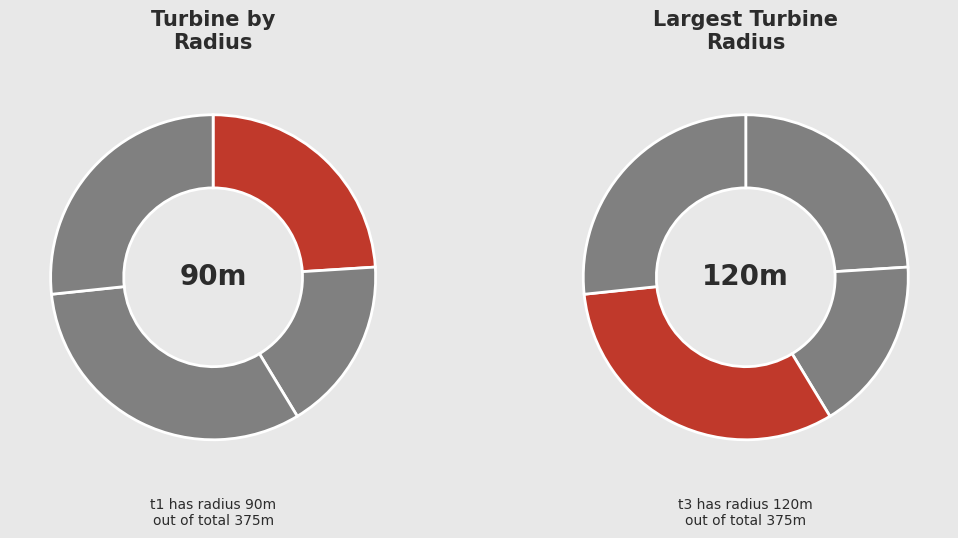

Rank the categories by value from highest to lowest.

t3, t4, t1, t2